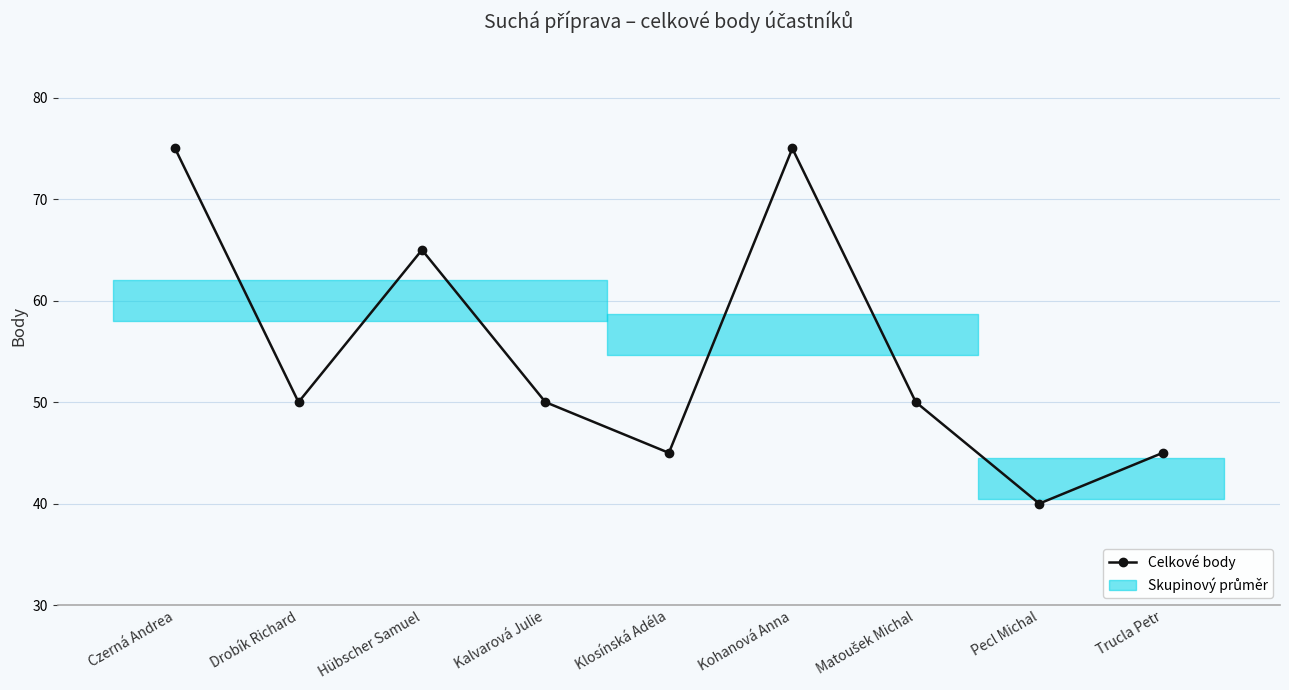

What is the difference between the maximum and minimum values?

35